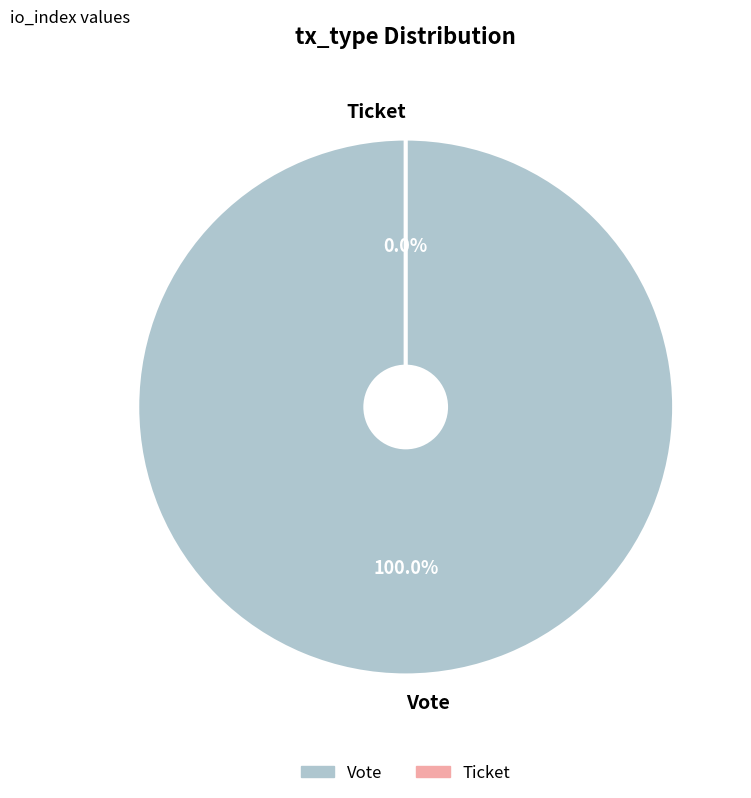

Count the number of slices in the pie.

2